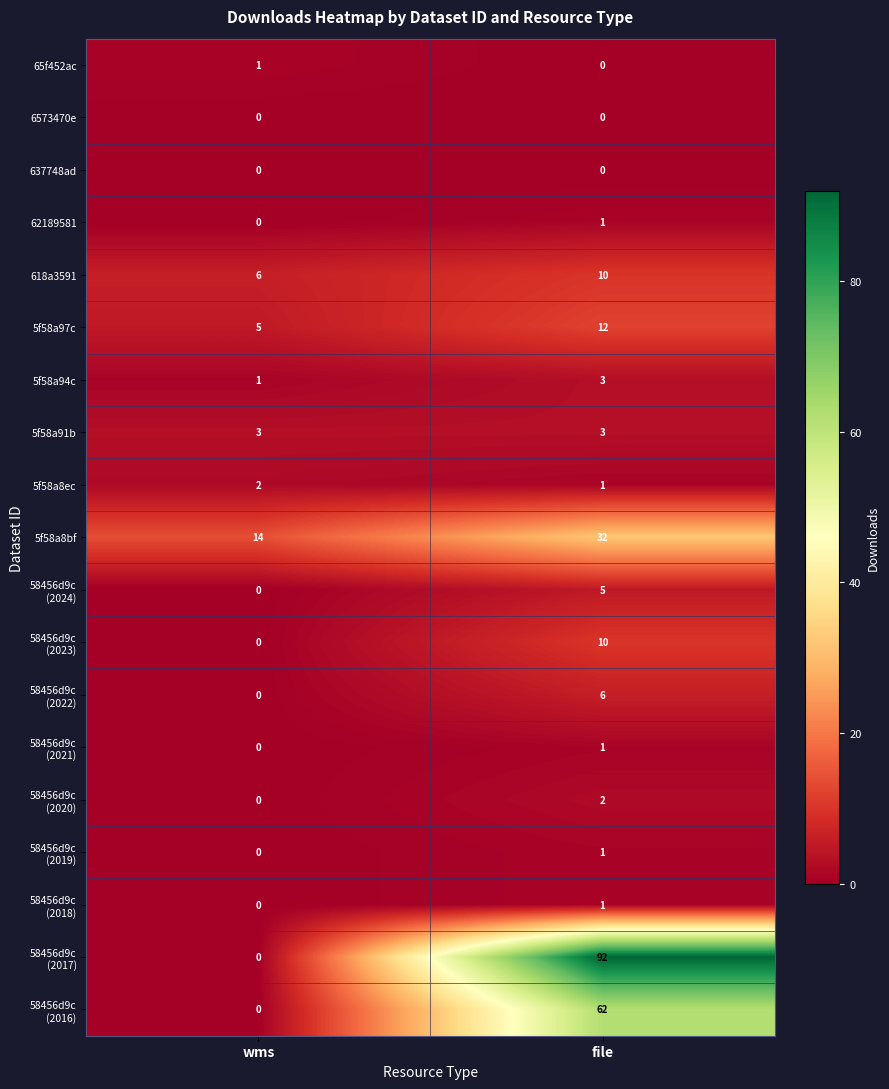

What is the spread (max minus min) of values at wms?

14